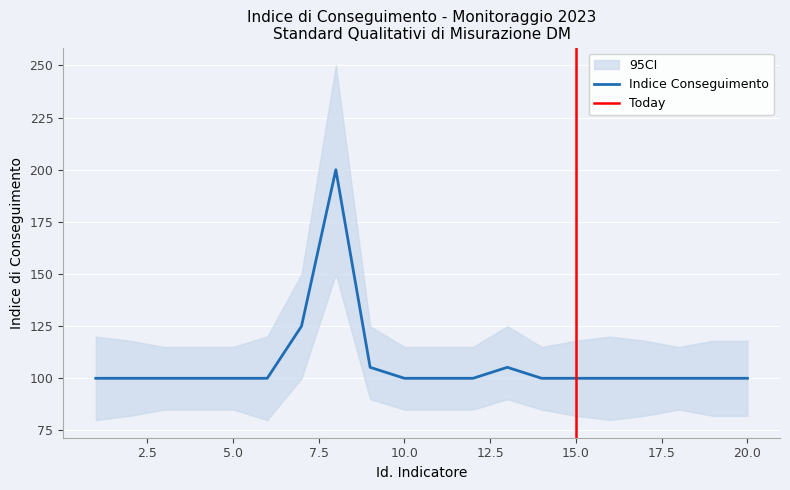

What is the lowest value of the Indice Conseguimento series?

100.0